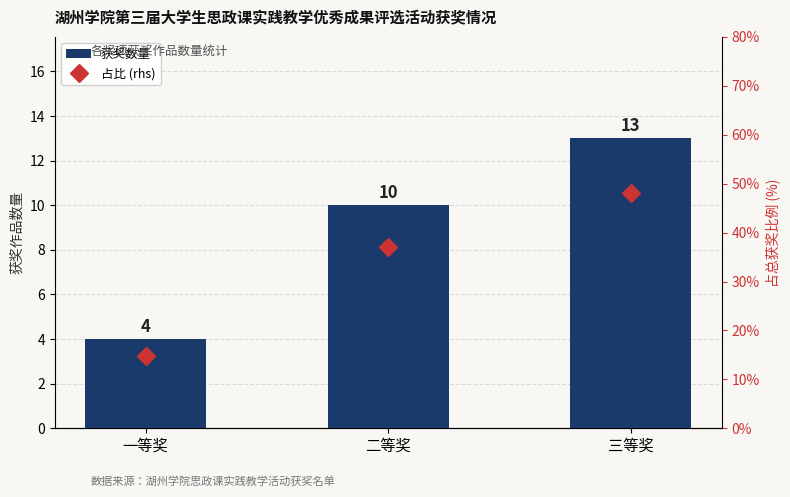

What is the difference between the maximum and second lowest values in the 获奖数量 series?

3.0